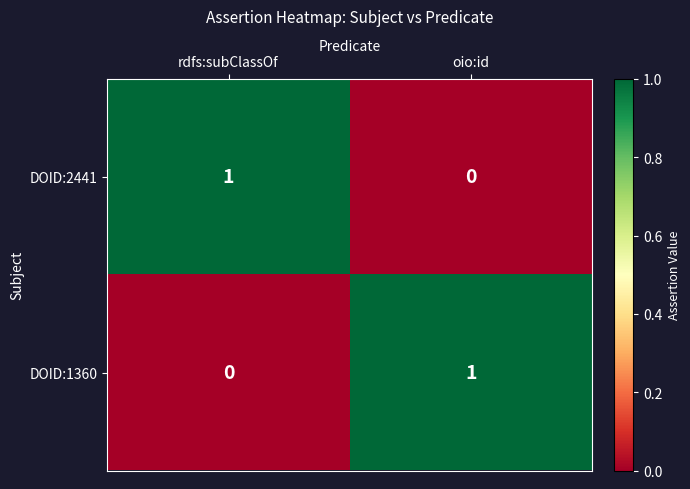

Reading left to right, what are all the values shown in this chart?

DOID:2441: 1	0
DOID:1360: 0	1